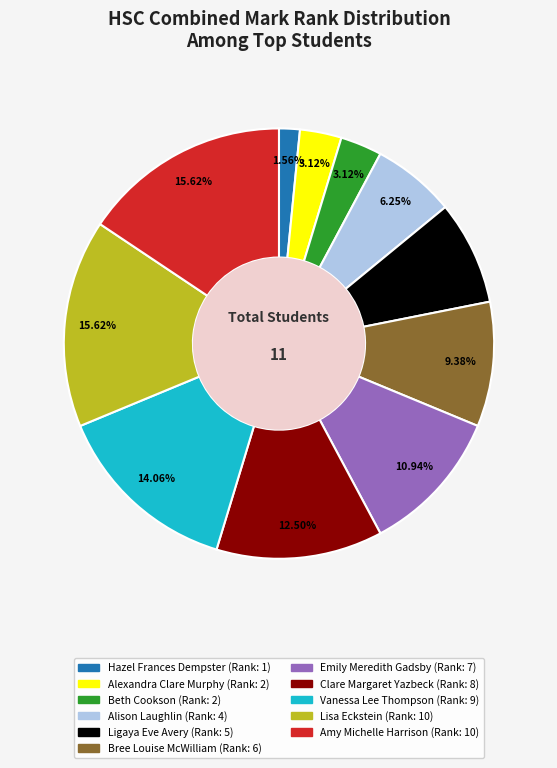

To the nearest percent, what percentage of the pie is Alison Laughlin?

6%